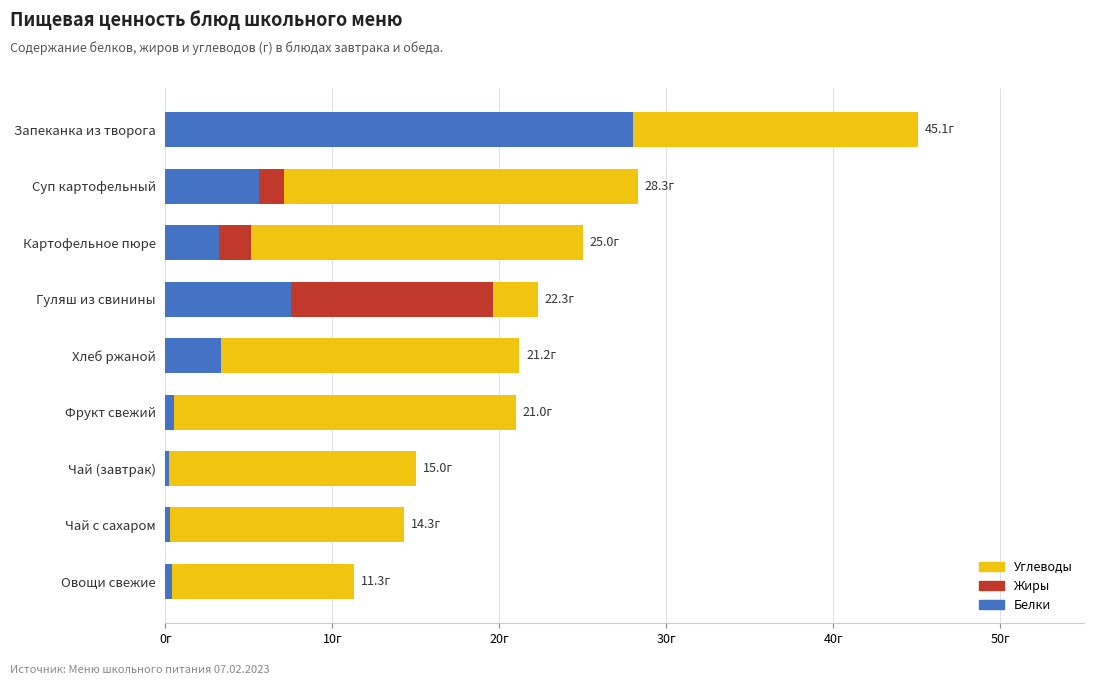

At Фрукт свежий, list the series in order from smallest to largest.

Жиры, Белки, Углеводы